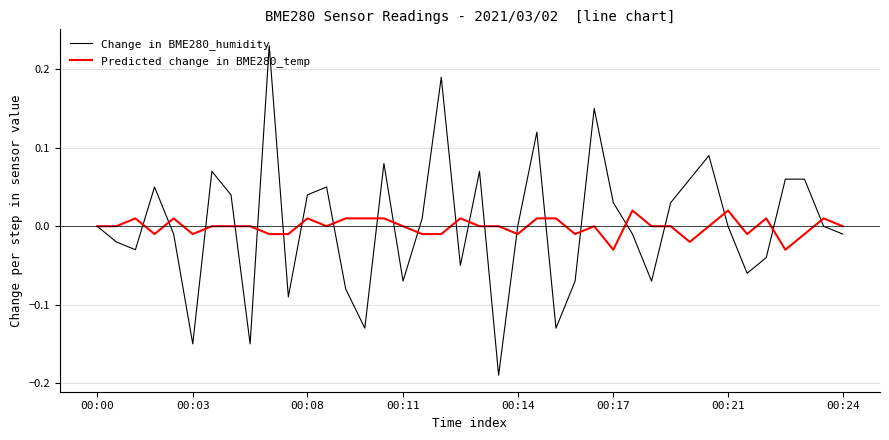

Which series has the widest spread of values?

Change in BME280_humidity